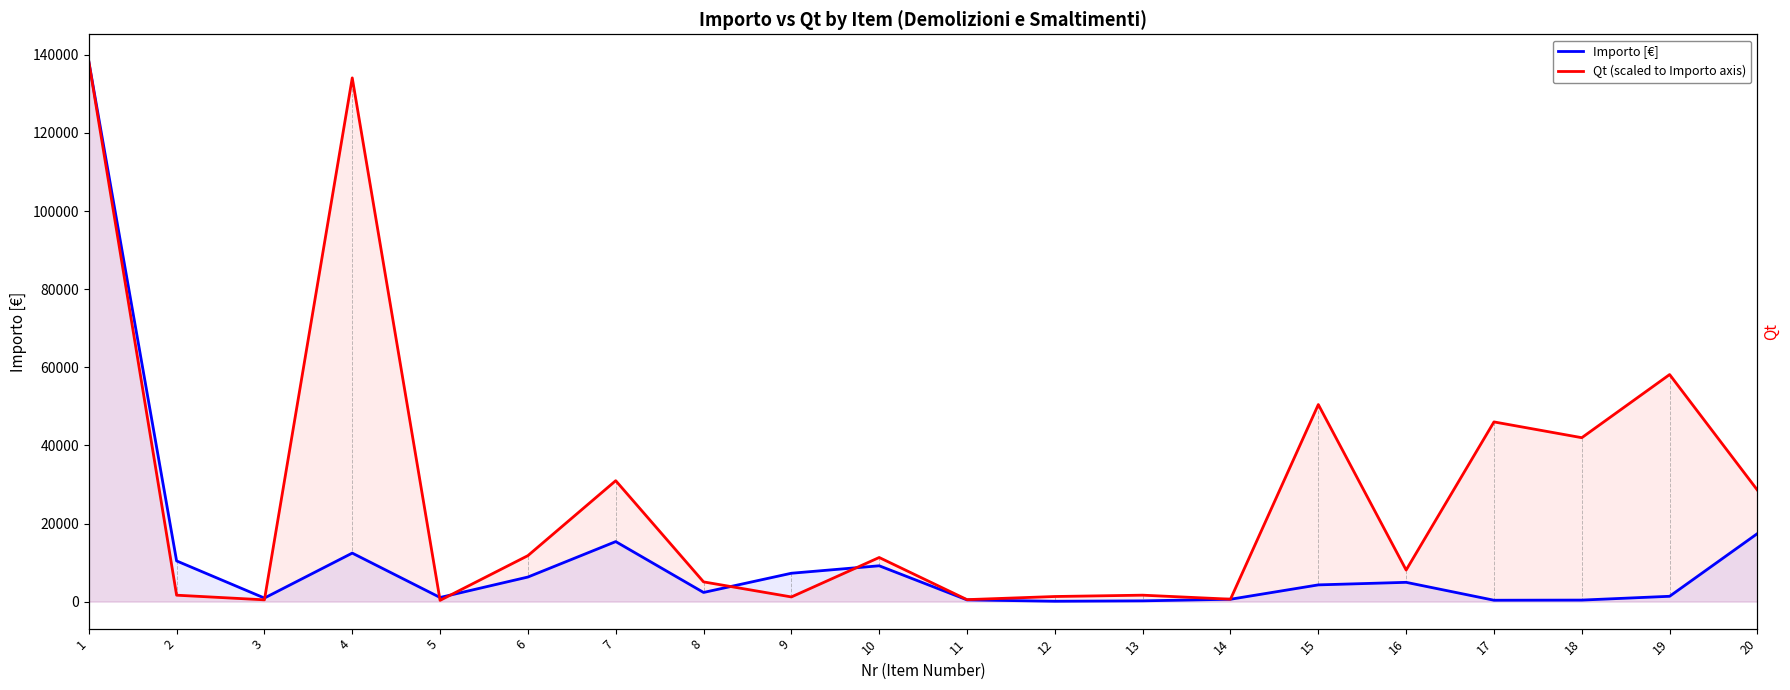

What is the sum of all Importo [€] values?

233703.5